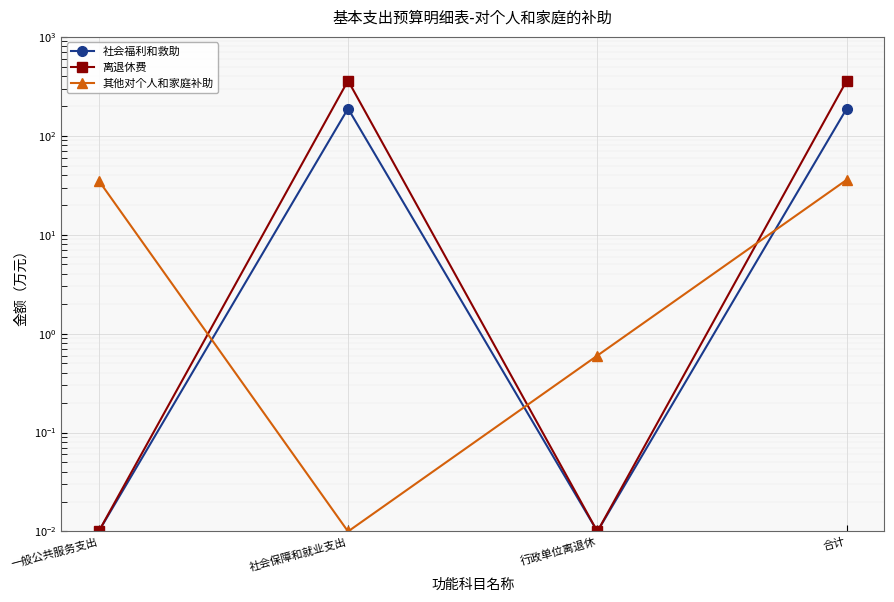

How many categories are shown in the chart?

4